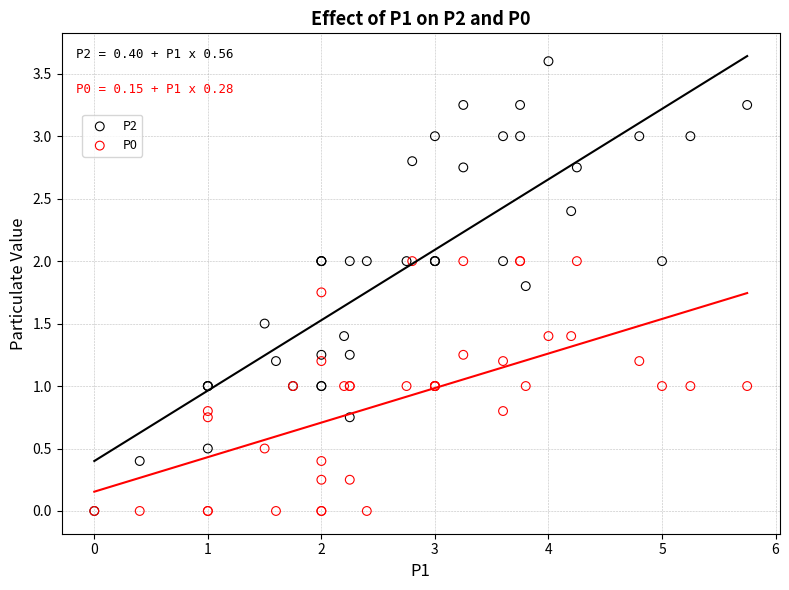

What are all the series names shown in the legend?

P2, P0